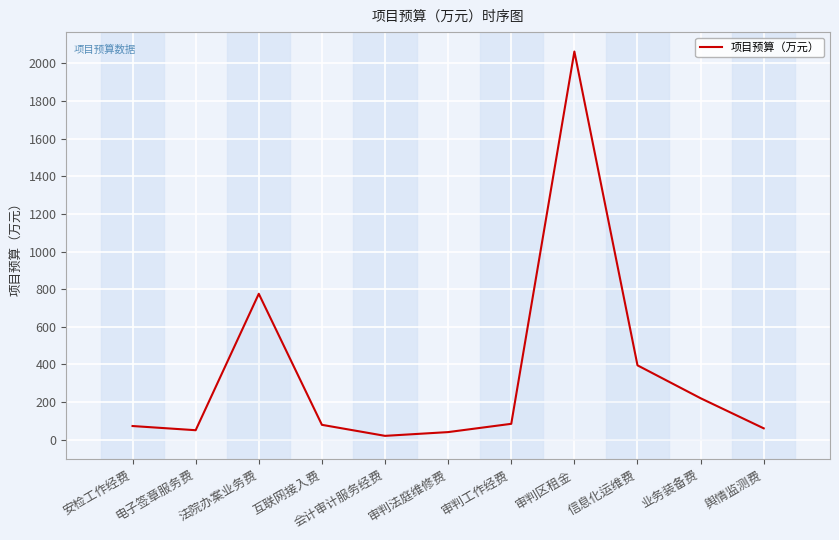

What is the difference between the values at 业务装备费 and 审判工作经费?

136.0